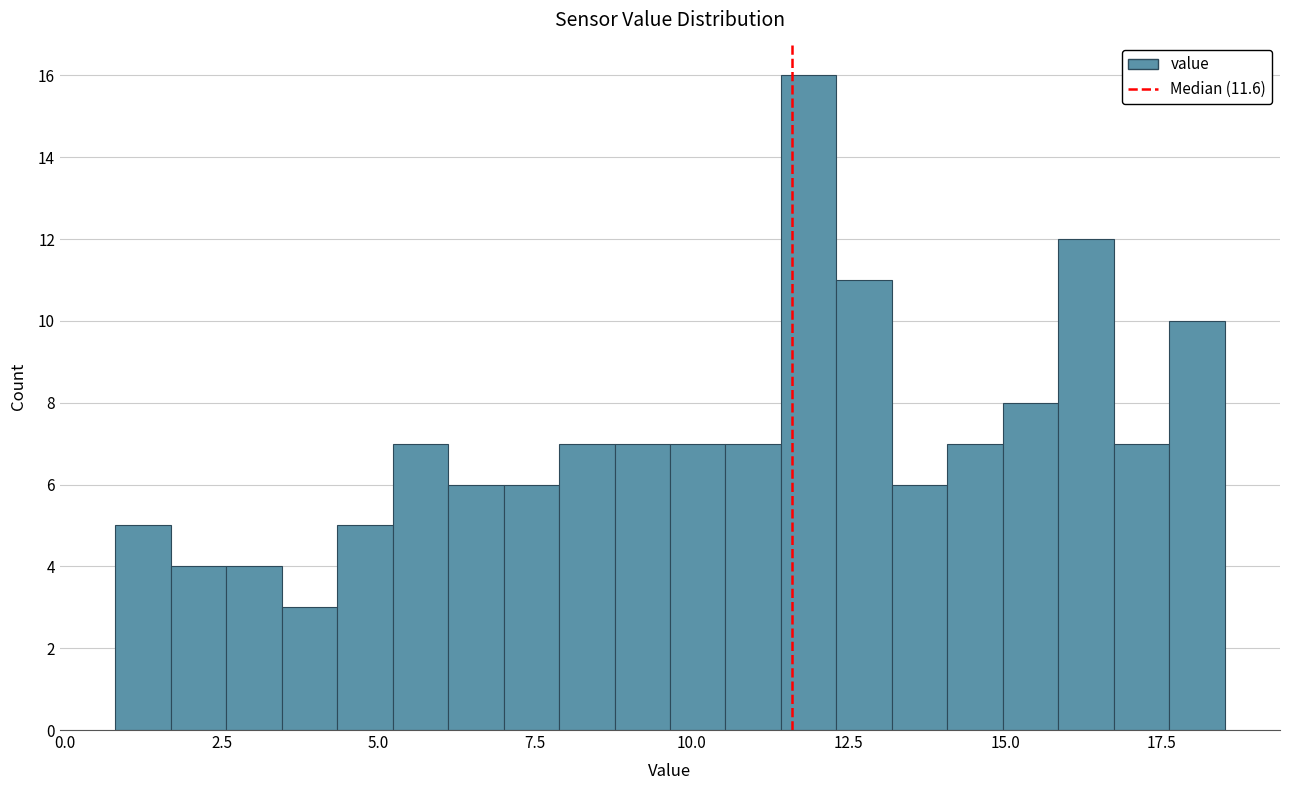

Read against the x-axis, roughly where is the centre of the tallest bar?

12.0